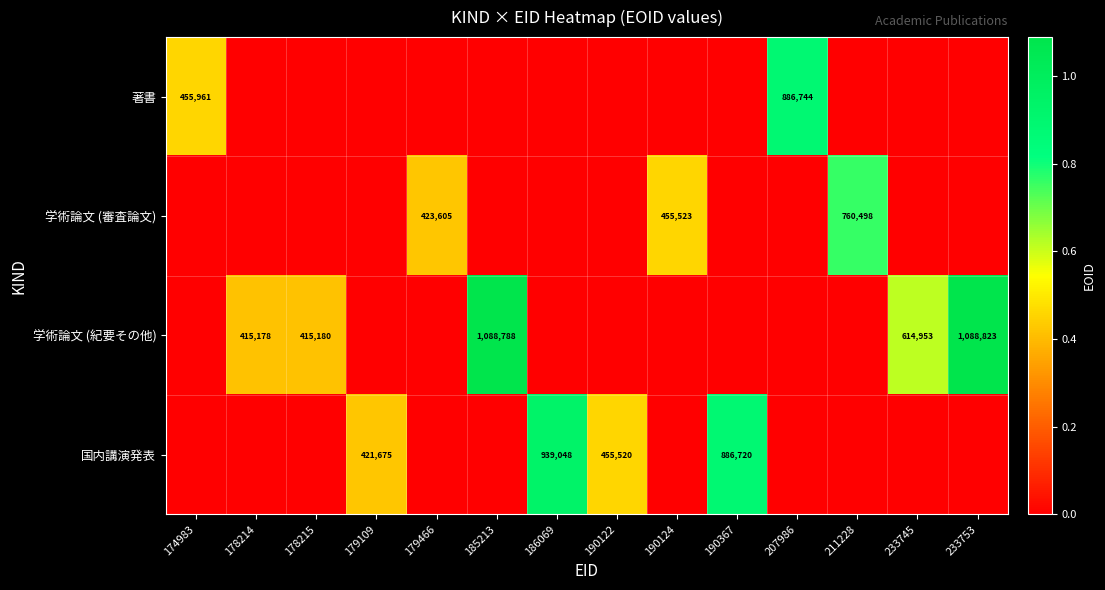

True or false: 学術論文 (審査論文) has a value of 812583 at 190124.

False